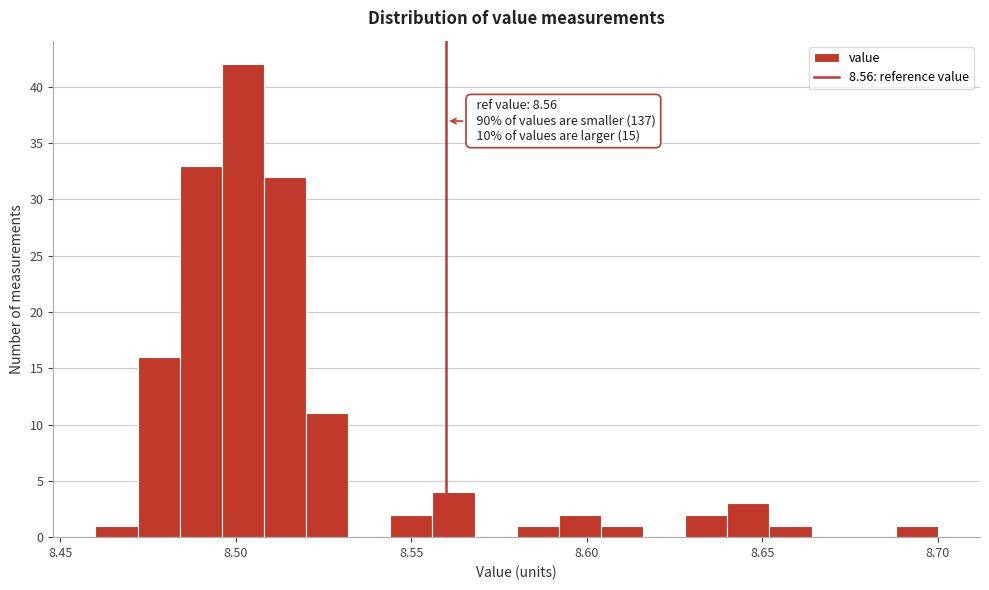

Read against the x-axis, roughly where is the centre of the tallest bar?

8.500